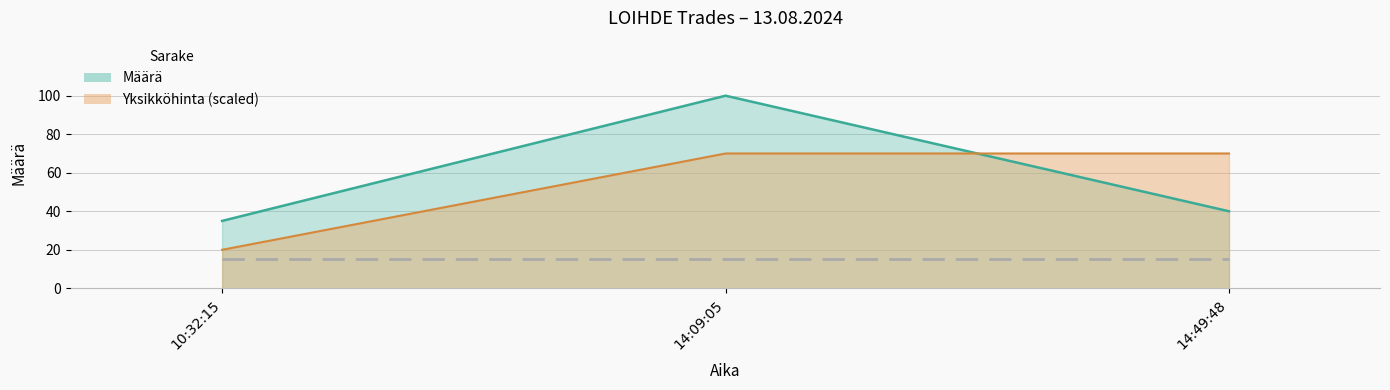

At 10:32:15, list the series in order from smallest to largest.

Yksikköhinta, Määrä